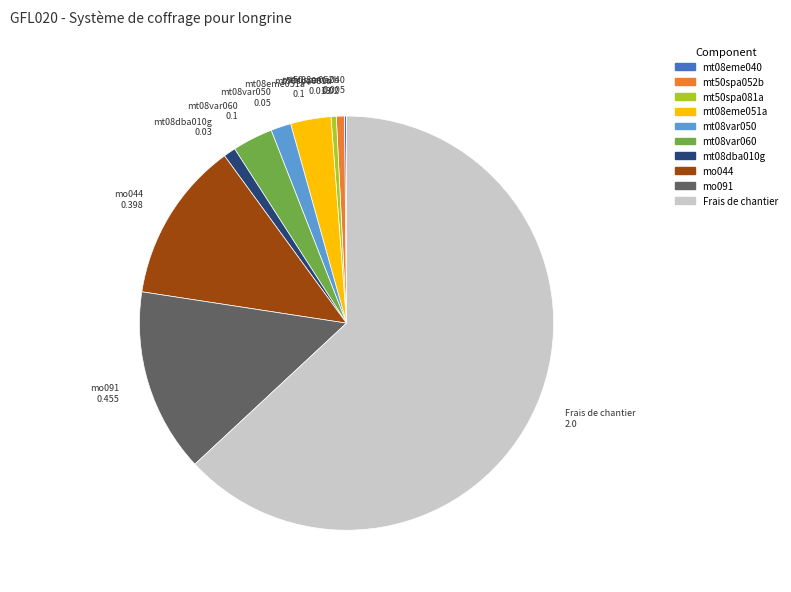

Is it true that mt50spa052b is 1% of the pie?

True